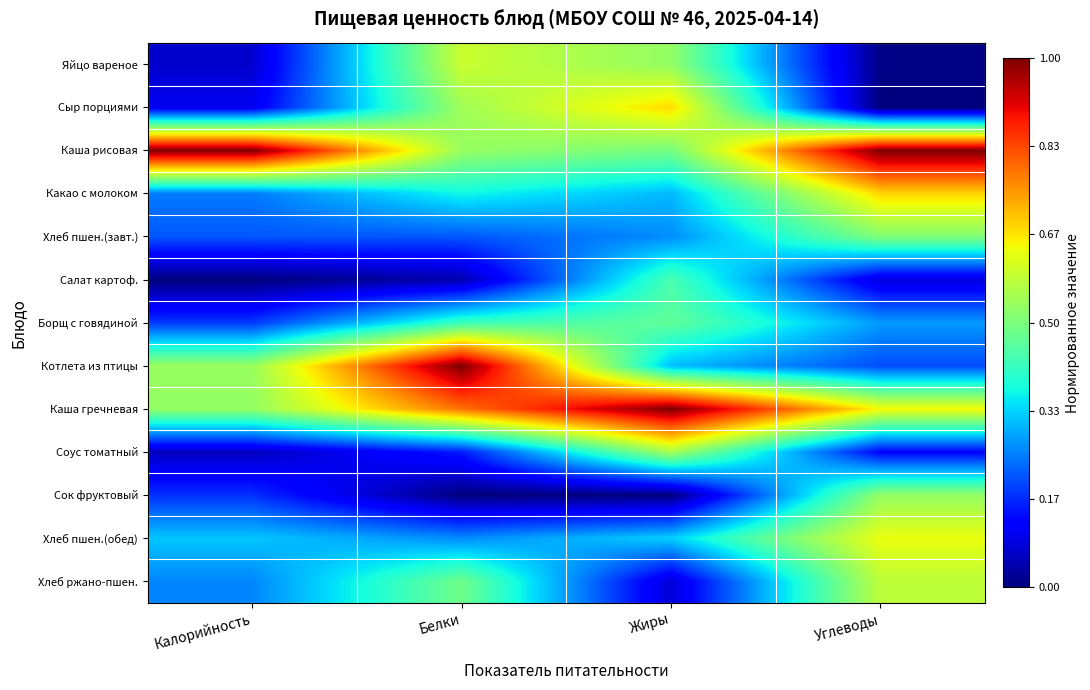

Reading left to right, extract all data points from this chart.

Яйцо вареное: Калорийность=0.1	Белки=0.6	Жиры=0.5	Углеводы=0.0
Сыр порциями: Калорийность=0.1	Белки=0.5	Жиры=0.7	Углеводы=0.0
Каша рисовая: Калорийность=1.0	Белки=0.5	Жиры=0.5	Углеводы=1.0
Какао с молоком: Калорийность=0.2	Белки=0.4	Жиры=0.3	Углеводы=0.7
Хлеб пшен.(завт.): Калорийность=0.2	Белки=0.2	Жиры=0.3	Углеводы=0.5
Салат картоф.: Калорийность=0.0	Белки=0.0	Жиры=0.4	Углеводы=0.1
Борщ с говядиной: Калорийность=0.2	Белки=0.4	Жиры=0.5	Углеводы=0.3
Котлета из птицы: Калорийность=0.5	Белки=1.0	Жиры=0.3	Углеводы=0.2
Каша гречневая: Калорийность=0.5	Белки=0.8	Жиры=1.0	Углеводы=0.6
Соус томатный: Калорийность=0.1	Белки=0.2	Жиры=0.6	Углеводы=0.1
Сок фруктовый: Калорийность=0.2	Белки=0.0	Жиры=0.0	Углеводы=0.5
Хлеб пшен.(обед): Калорийность=0.3	Белки=0.3	Жиры=0.3	Углеводы=0.6
Хлеб ржано-пшен.: Калорийность=0.3	Белки=0.5	Жиры=0.1	Углеводы=0.6